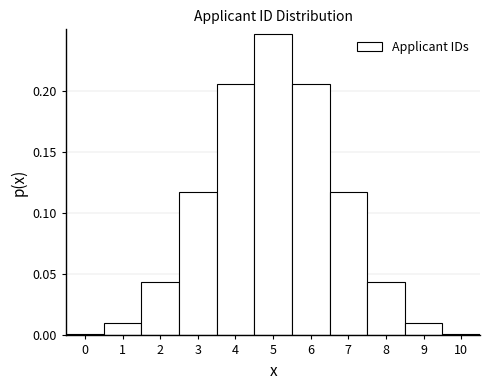

Reading left to right, transcribe this chart: for each bar, give the range it covers on the x-axis and its height. The values are not printed on the chart, so give them approximately, as read against the axis.

-0.5 to 0.5: under 0.005
0.5 to 1.5: 0.010
1.5 to 2.5: 0.045
2.5 to 3.5: 0.115
3.5 to 4.5: 0.205
4.5 to 5.5: 0.245
5.5 to 6.5: 0.205
6.5 to 7.5: 0.115
7.5 to 8.5: 0.045
8.5 to 9.5: 0.010
9.5 to 10.5: under 0.005